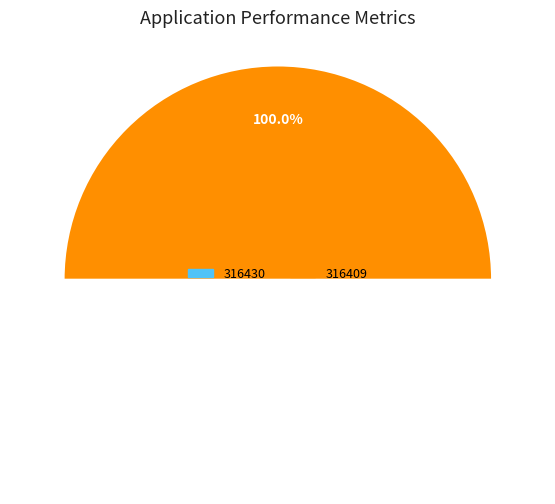

How many slices are in this pie chart?

2